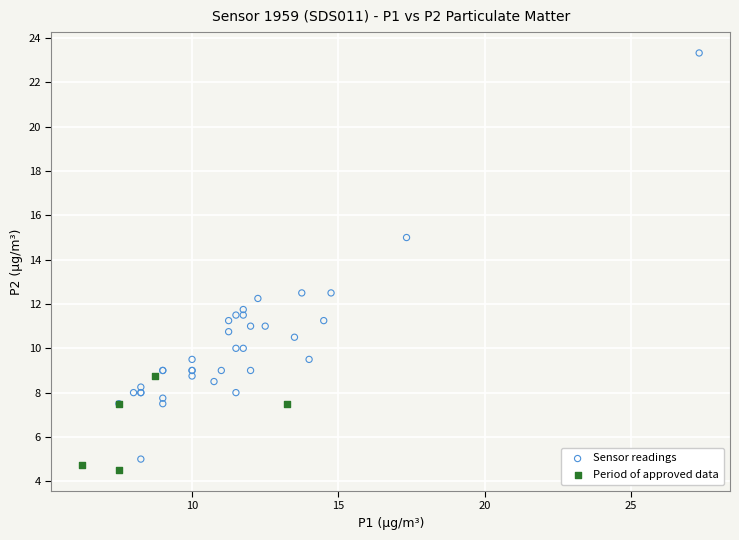

Which series has the widest spread of Y values?

Sensor readings